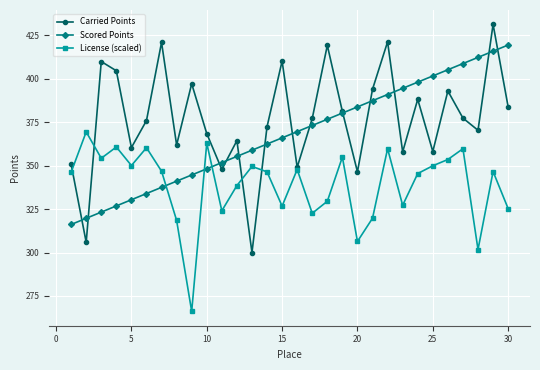

How many series are shown in this chart?

3